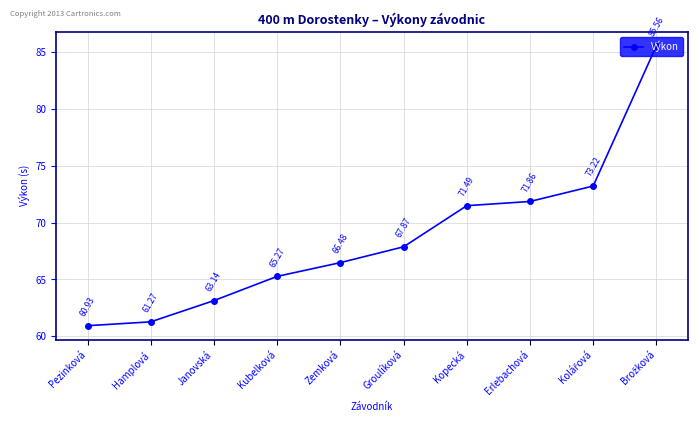

Where does the data first go above 67?

Groulíková